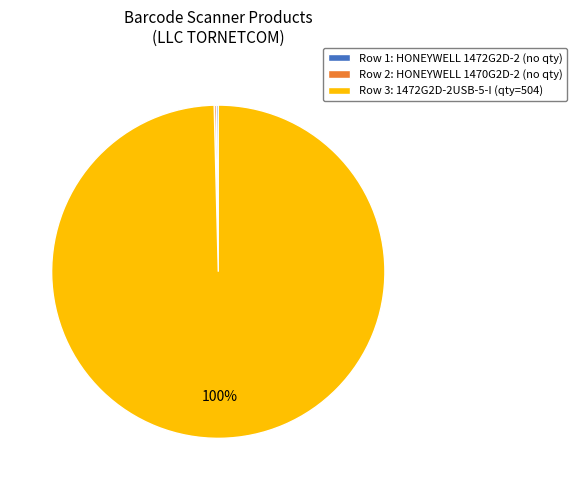

The Row 3: 1472G2D-2USB-5-I (qty=504) slice represents 100% of the pie. True or false?

True